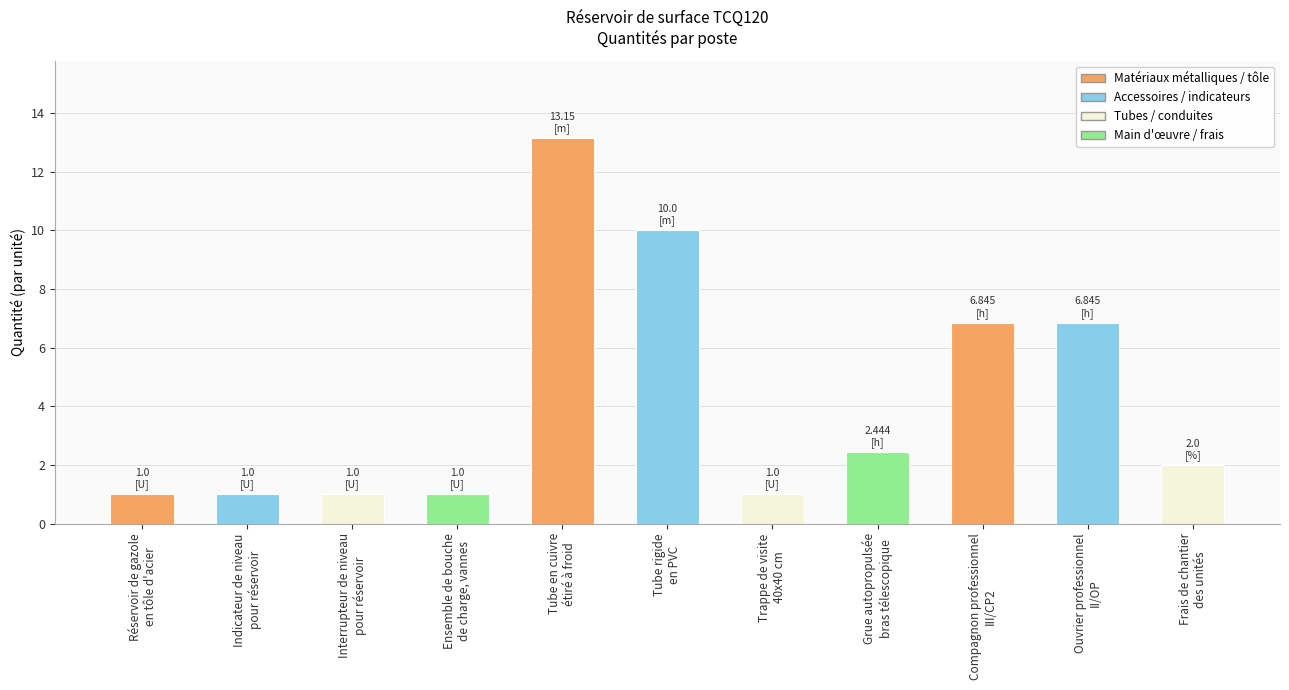

Reading right to left, transcribe all the data shown in this chart.

Frais de chantier
des unités=2.0	Ouvrier professionnel
II/OP=6.8	Compagnon professionnel
III/CP2=6.8	Grue autopropulsée
bras télescopique=2.4	Trappe de visite
40x40 cm=1.0	Tube rigide
en PVC=10.0	Tube en cuivre
étiré à froid=13.2	Ensemble de bouche
de charge, vannes=1.0	Interrupteur de niveau
pour réservoir=1.0	Indicateur de niveau
pour réservoir=1.0	Réservoir de gazole
en tôle d'acier=1.0